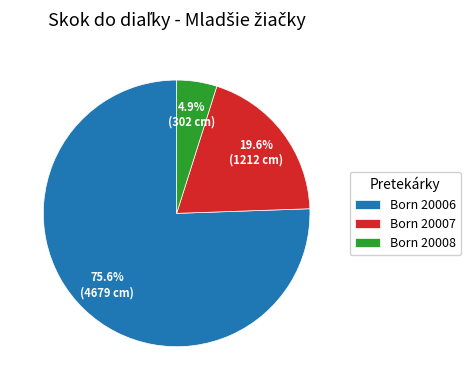

Is there any slice that represents more than half of the pie?

Yes